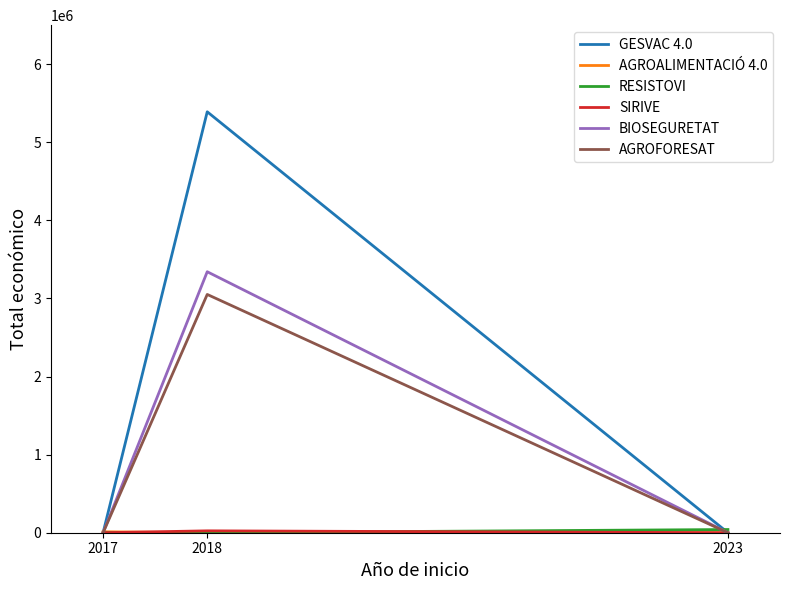

The value of BIOSEGURETAT at 2023 is 0. True or false?

True